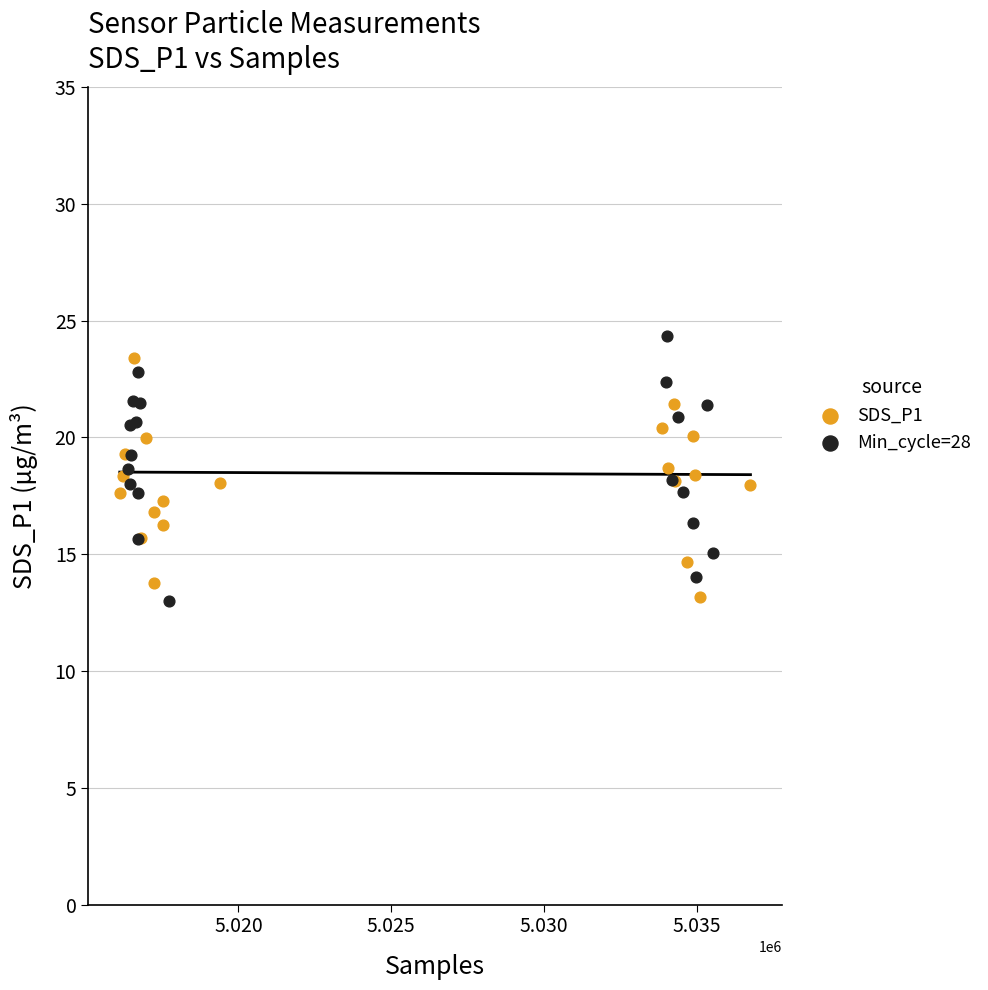

Which series has the largest Y range (max minus min)?

Min_cycle=28